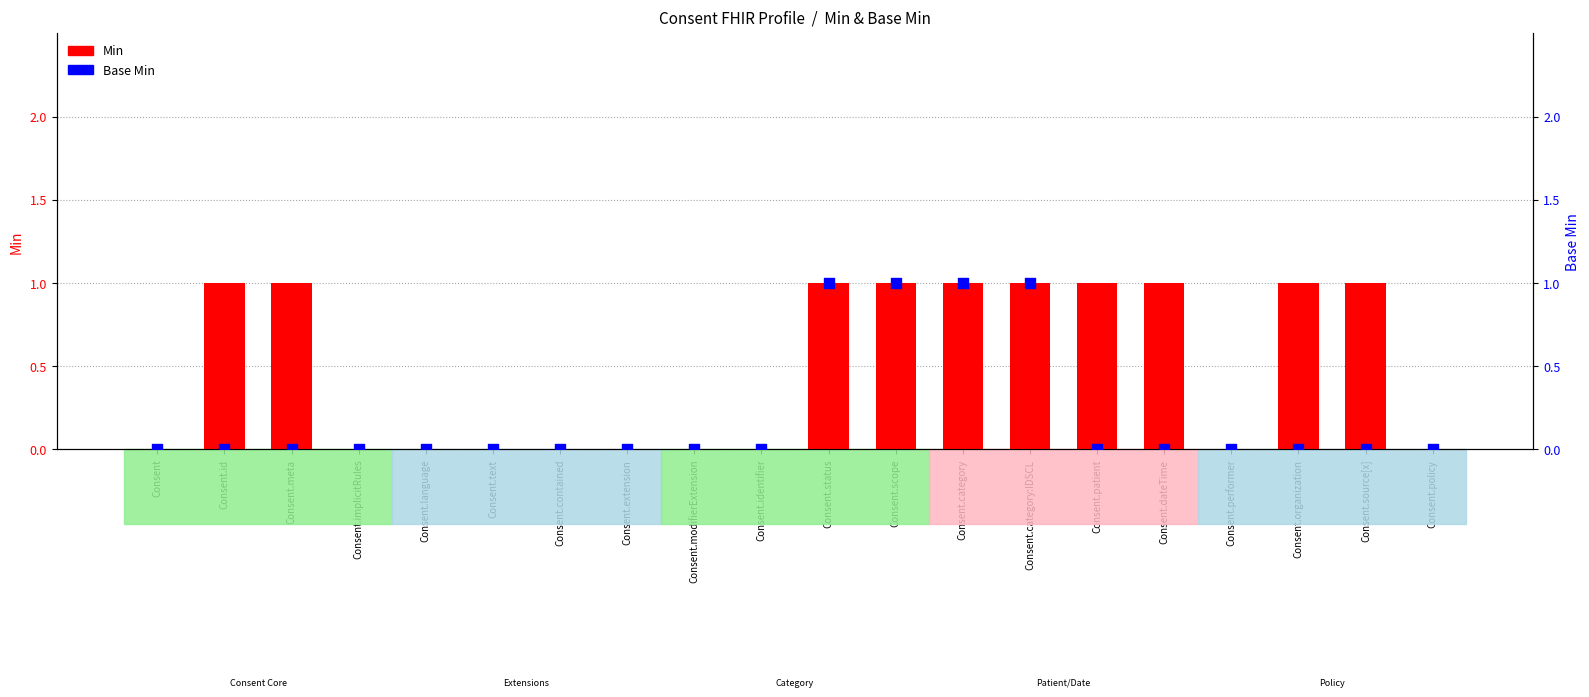

What are all the series names shown in the legend?

Min, Base Min